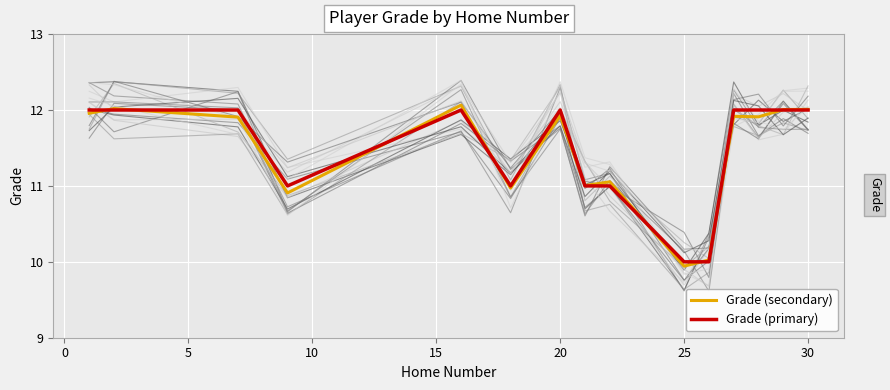

What is the minimum value for Grade (primary)?

10.0